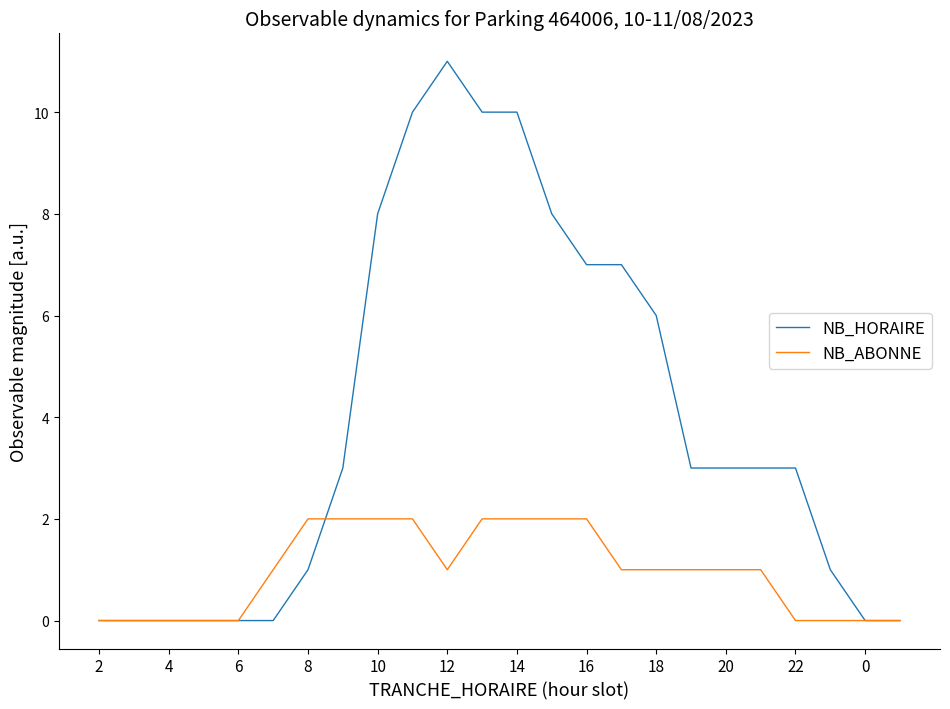

List the series in order of their overall mean, lowest first.

NB_ABONNE, NB_HORAIRE